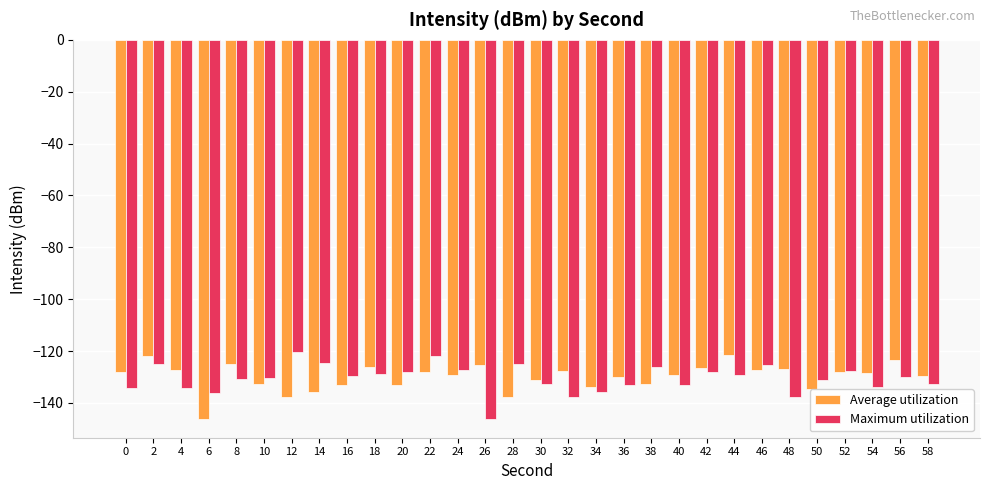

Are the bars horizontal?

No